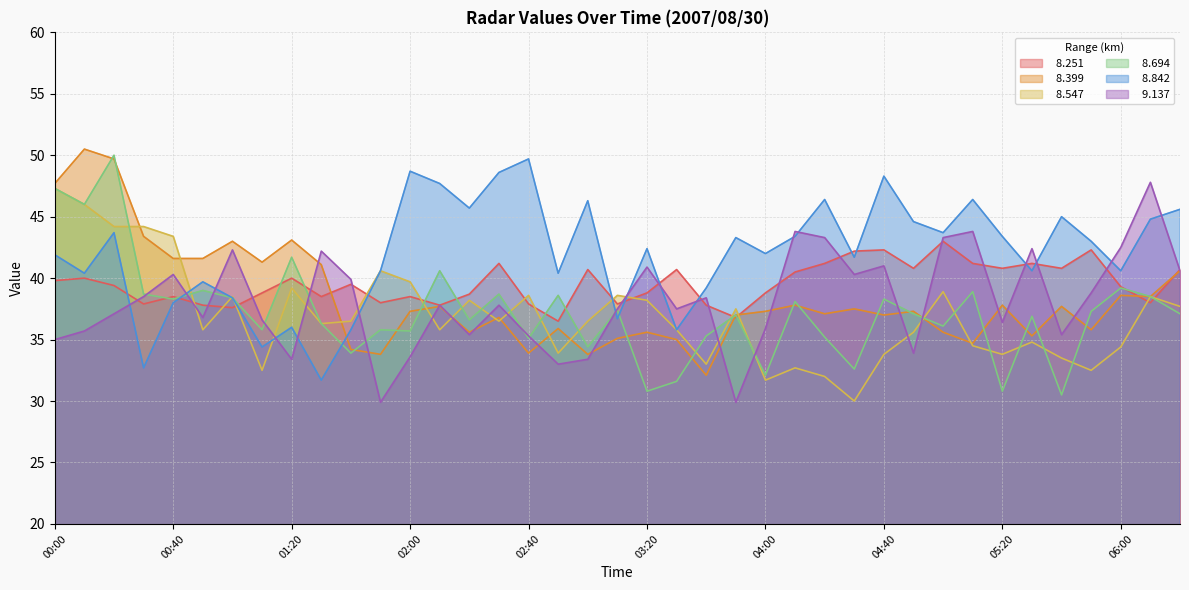

Which series has the largest total across all categories?

  8.842